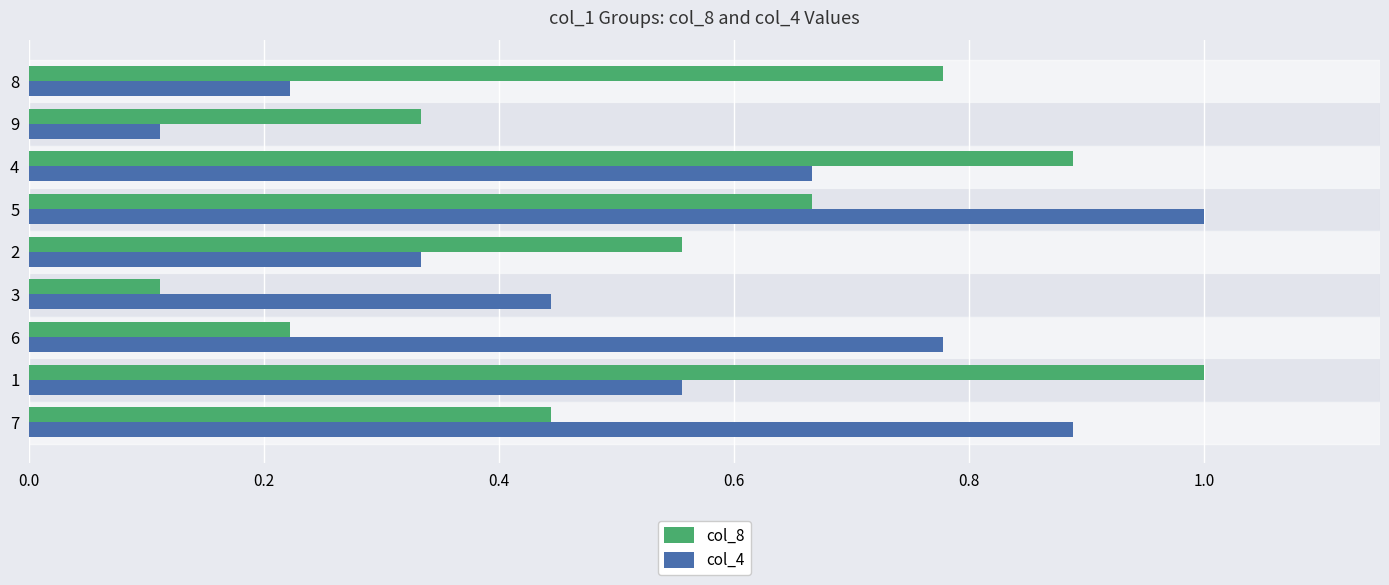

Is the value of col_4 at 8 greater than the value of col_8 at 5?

No